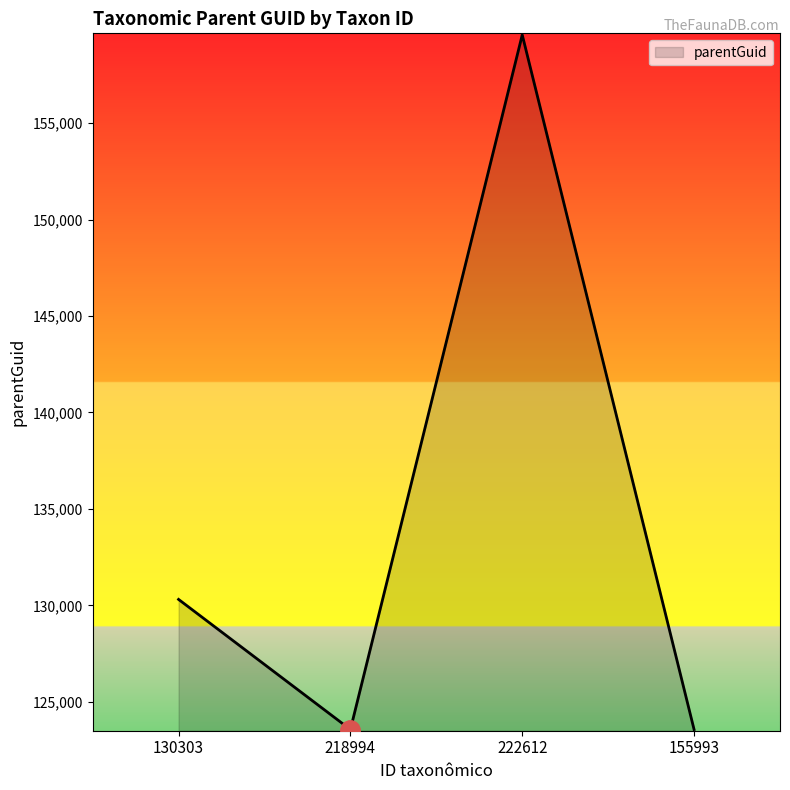

What position from the right is 218994?

3